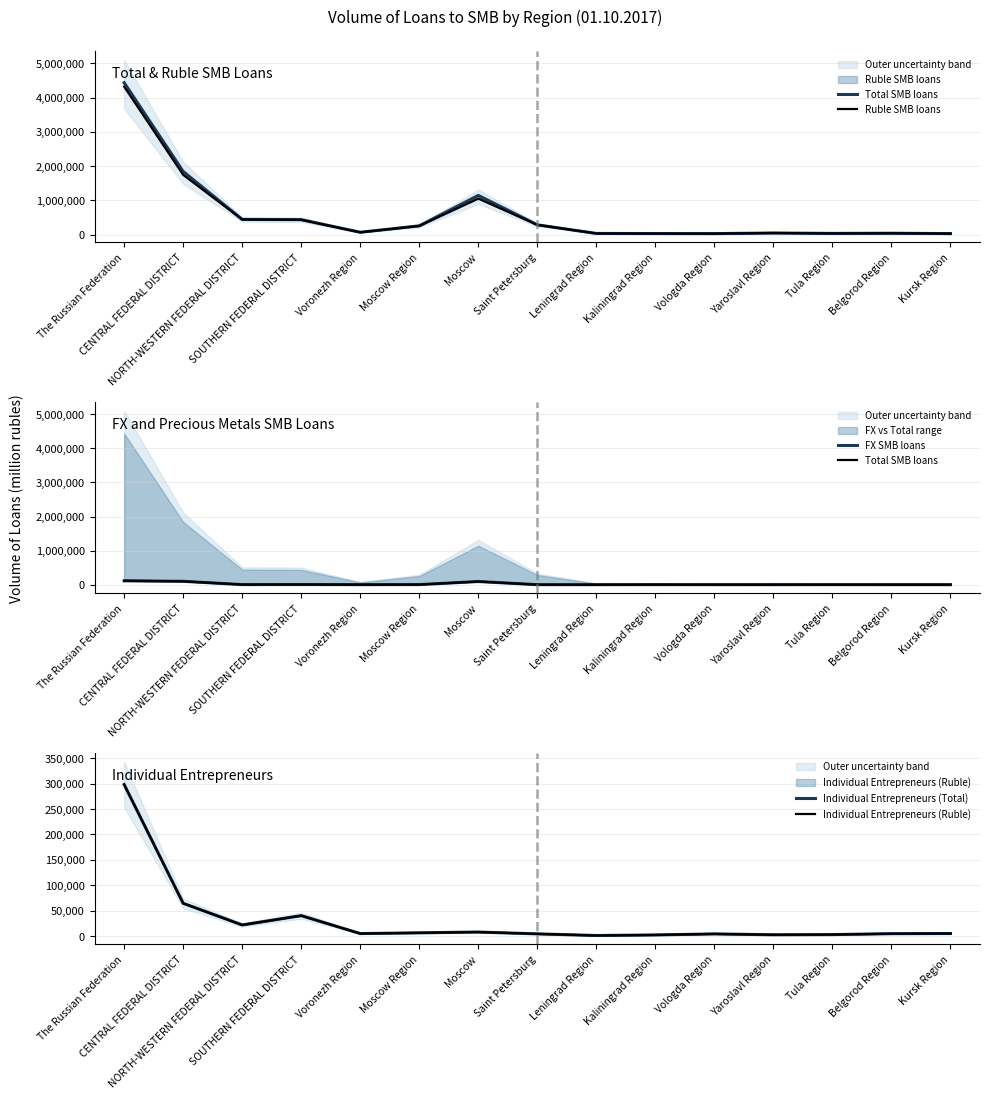

True or false: Individual Entrepreneurs (Ruble) and Individual Entrepreneurs (Total) intersect in this chart.

False